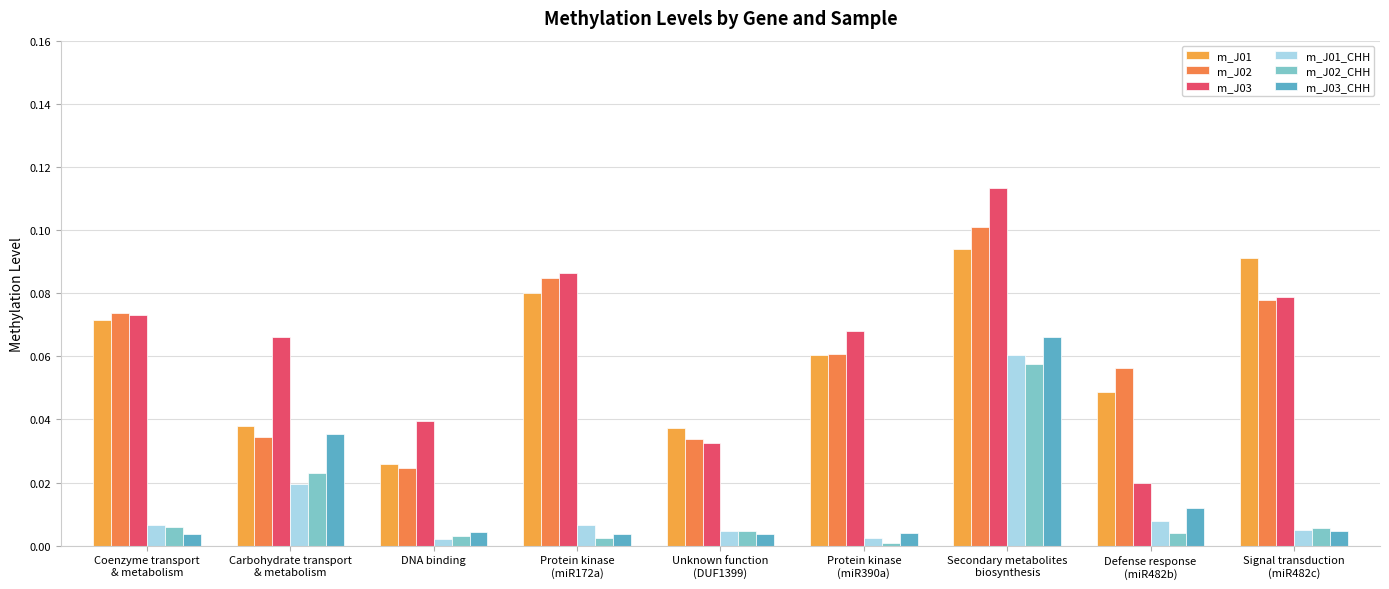

Count the number of categories in the chart.

9